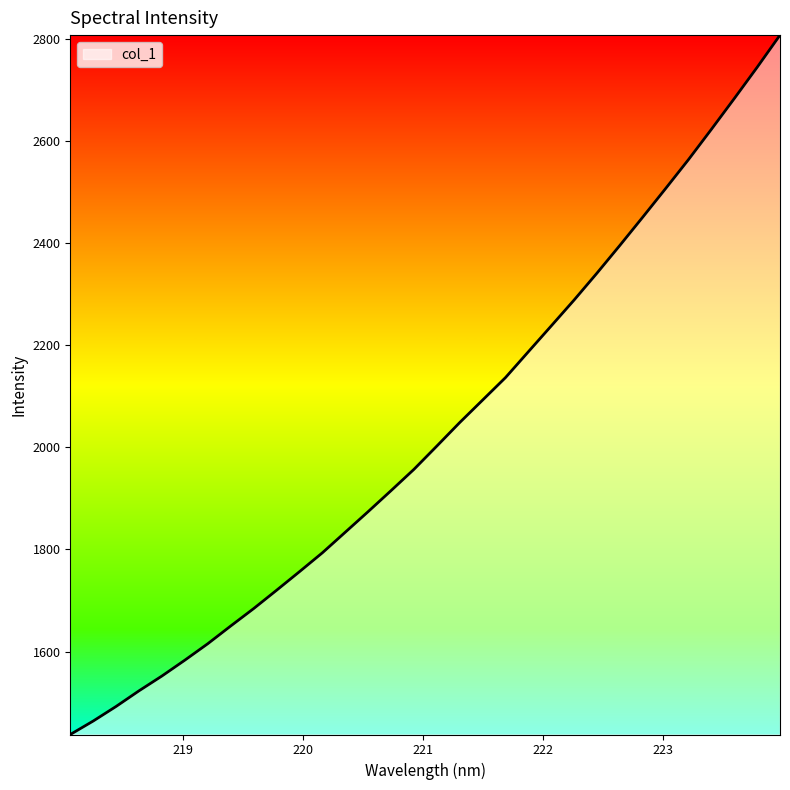

What is the maximum value shown in the chart?

2807.3